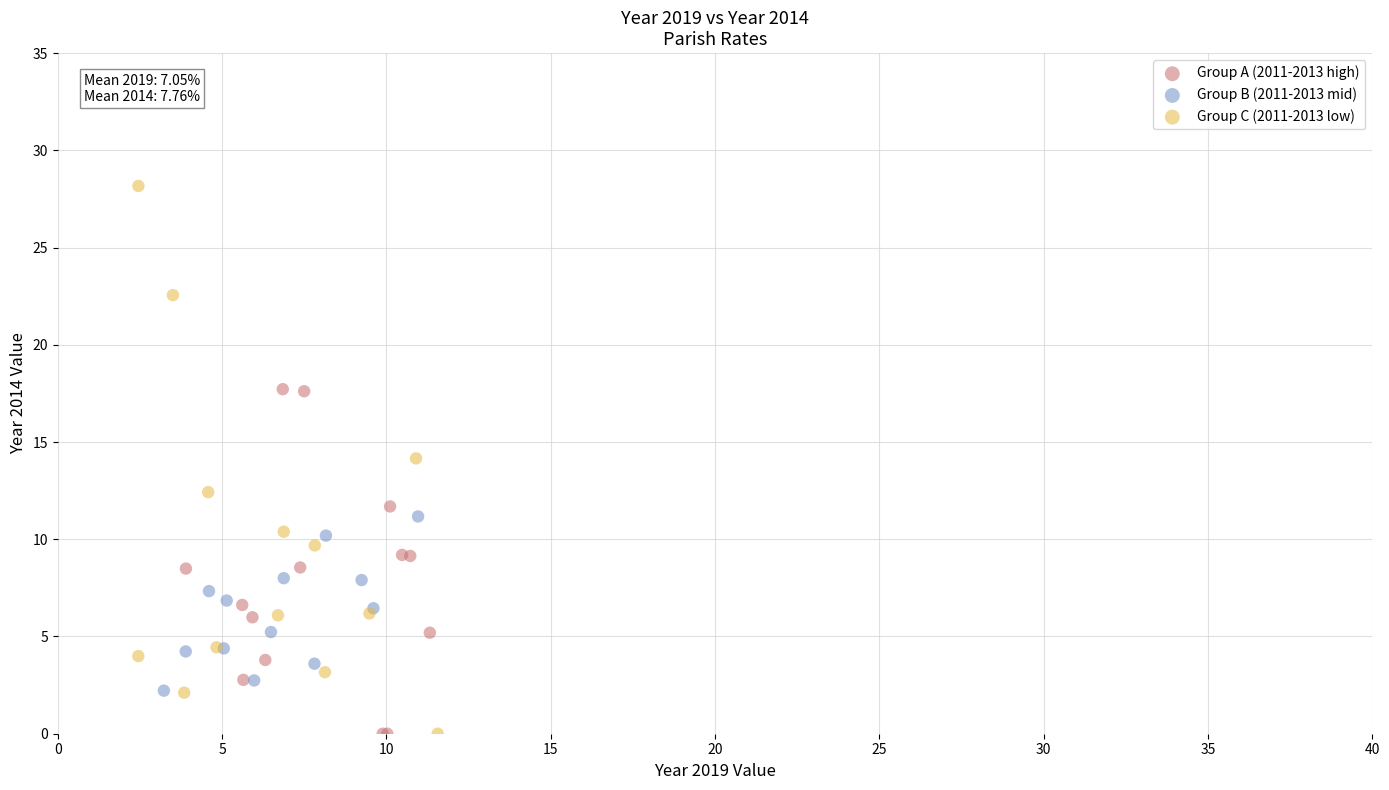

What are all the series names shown in the legend?

Group A (2011-2013 high), Group B (2011-2013 mid), Group C (2011-2013 low)